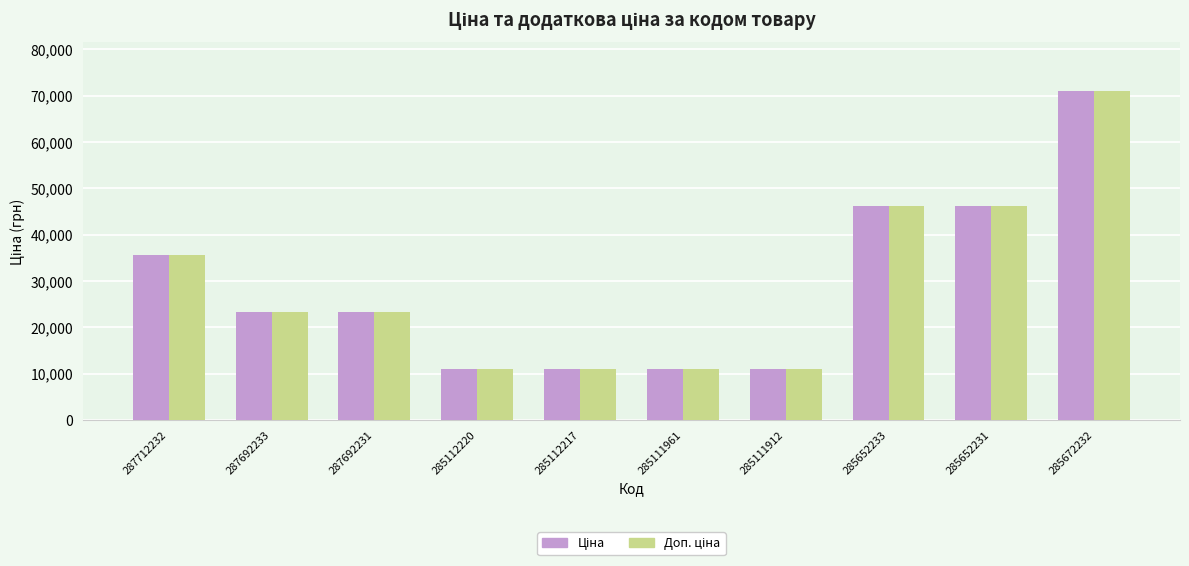

What is the total value across all series at 285112217?

21903.9